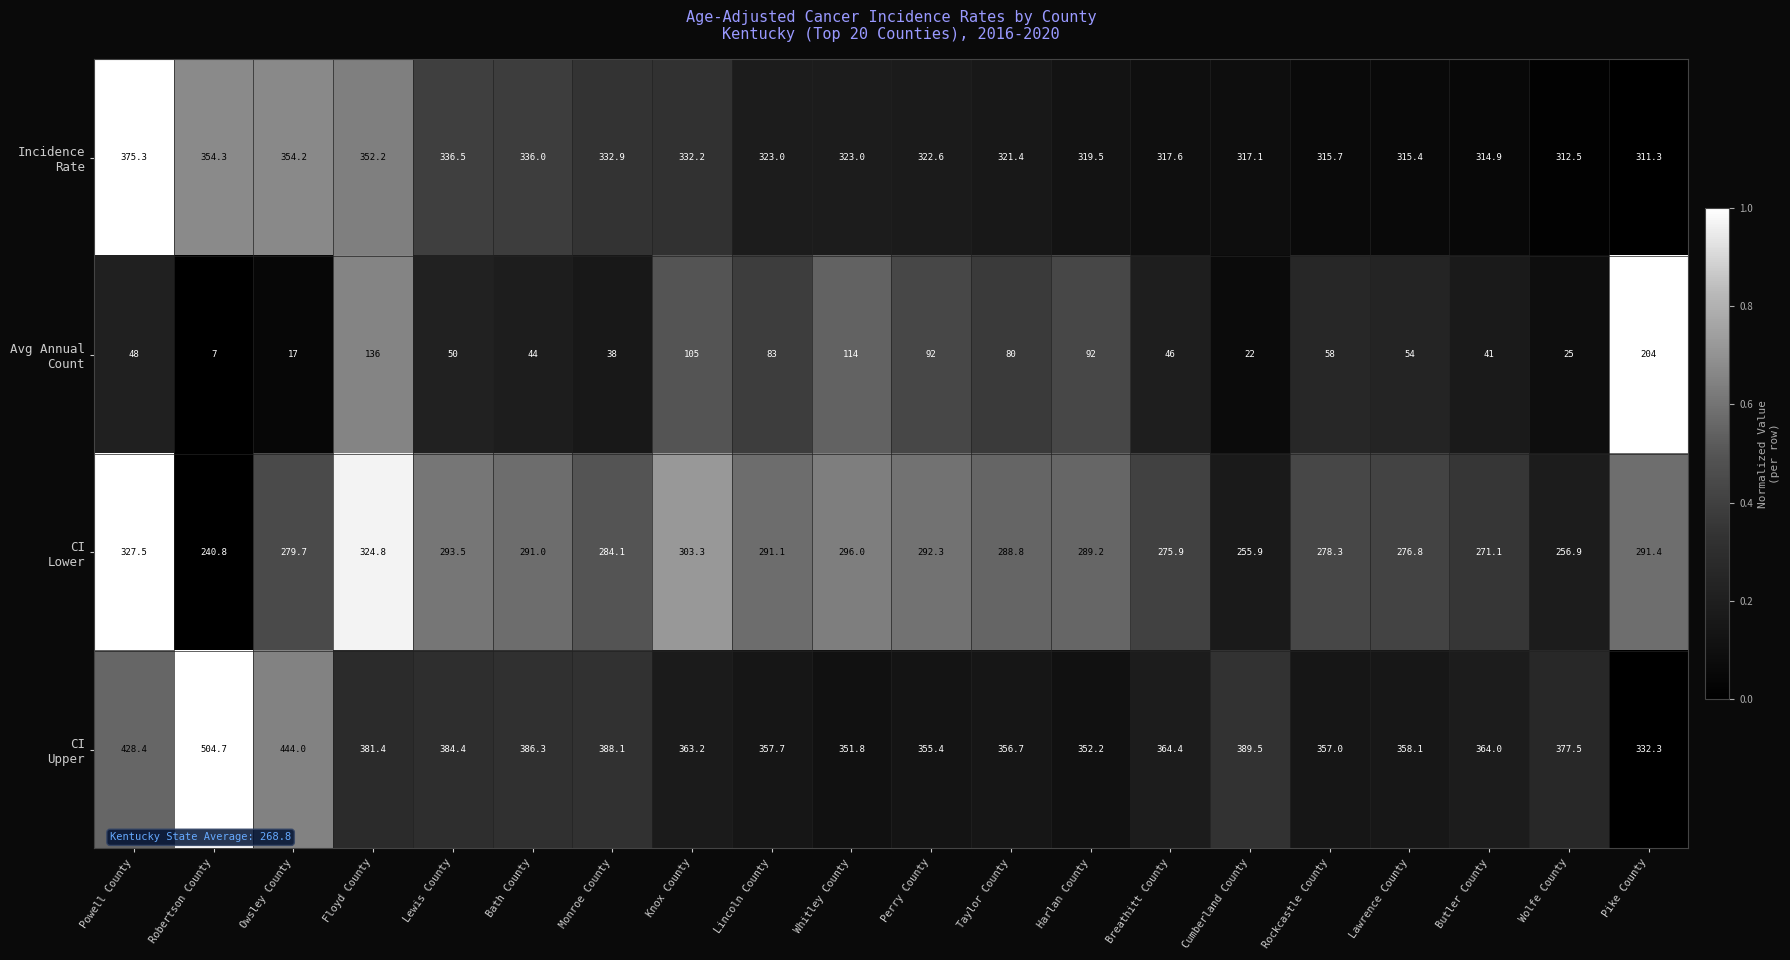

At which category is the sum across all series the highest?

Floyd County